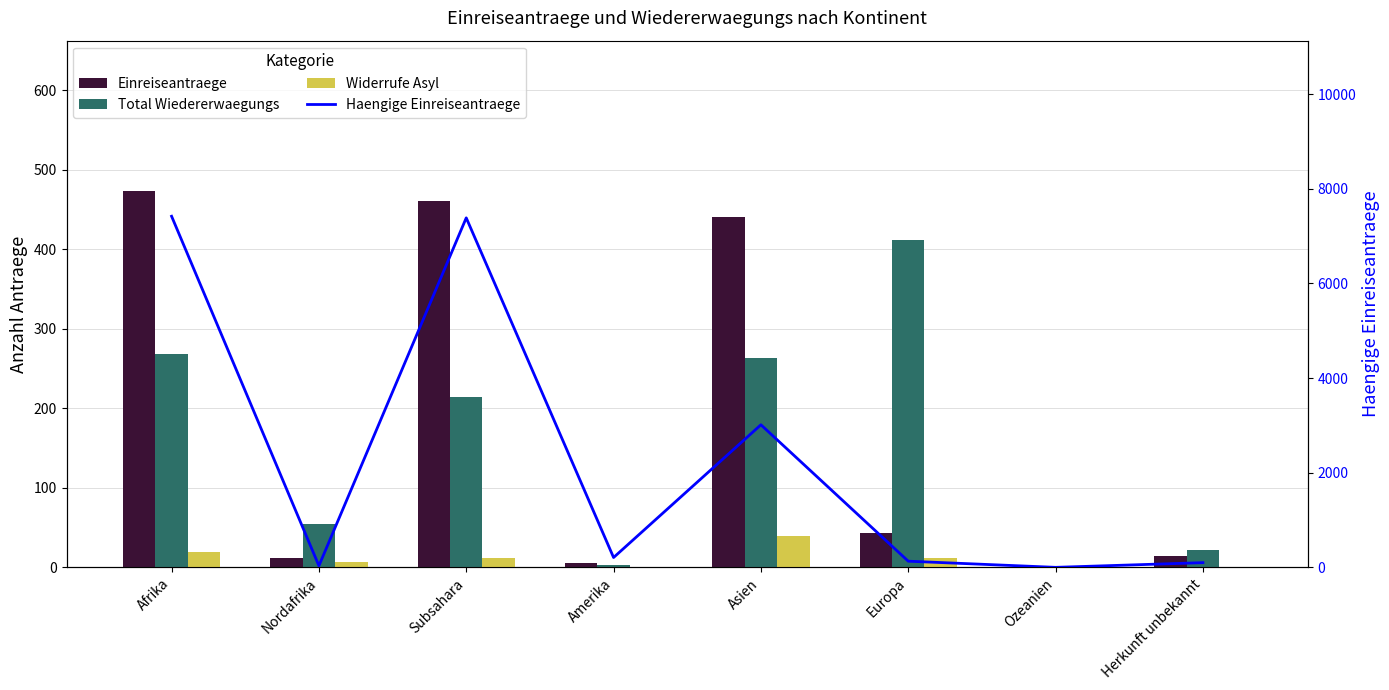

What is the label of the 4th bar from the left?

Amerika